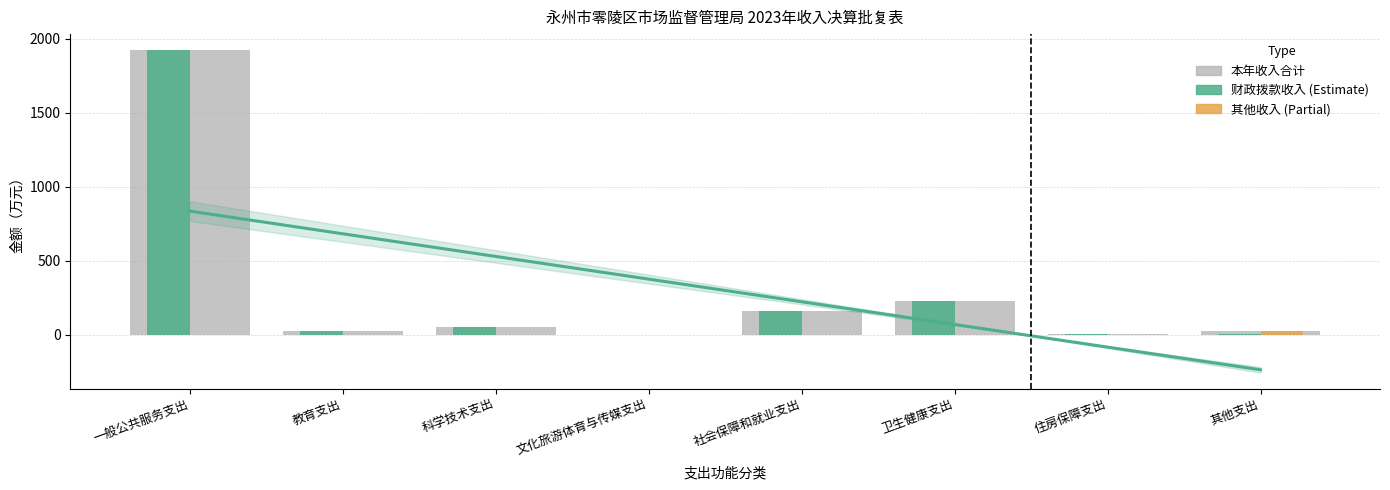

How many groups of bars are there?

8